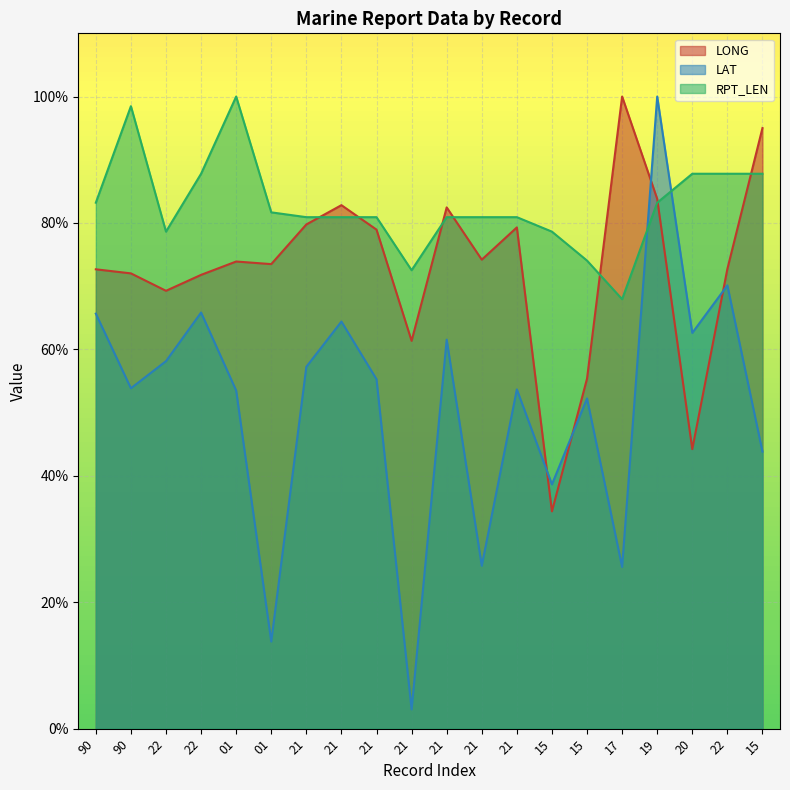

At which category is the sum across all series the highest?

19